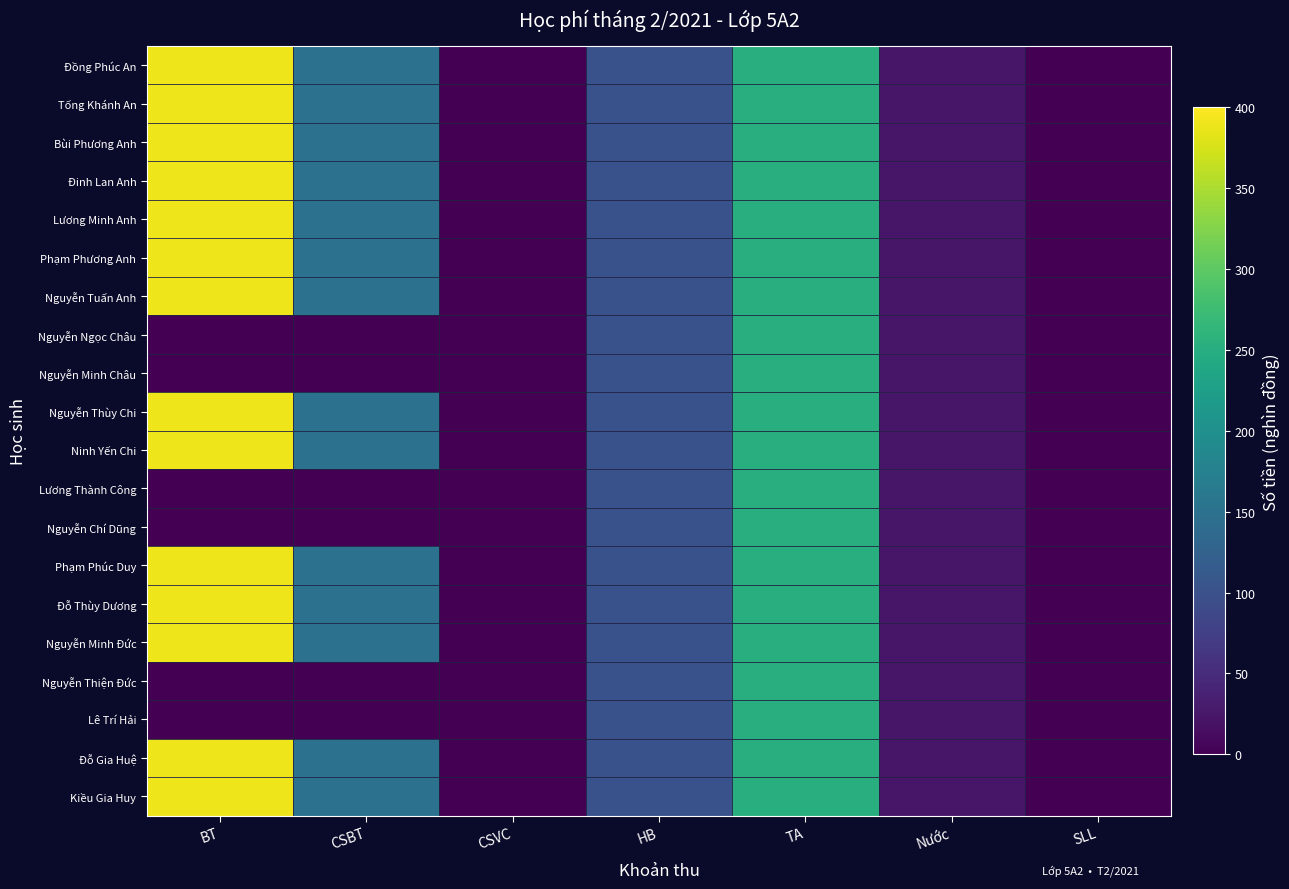

What is the difference between the highest and lowest values at CSBT?

150